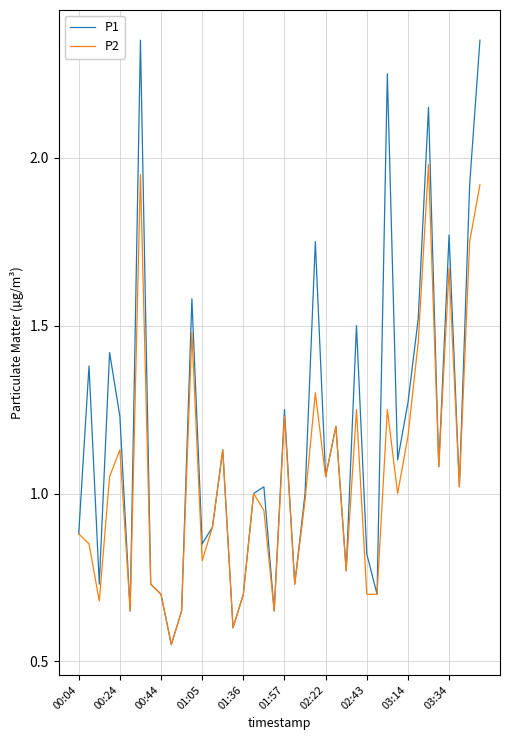

In P1, how many points are higher than both neighbors (excluding endpoints)?

13